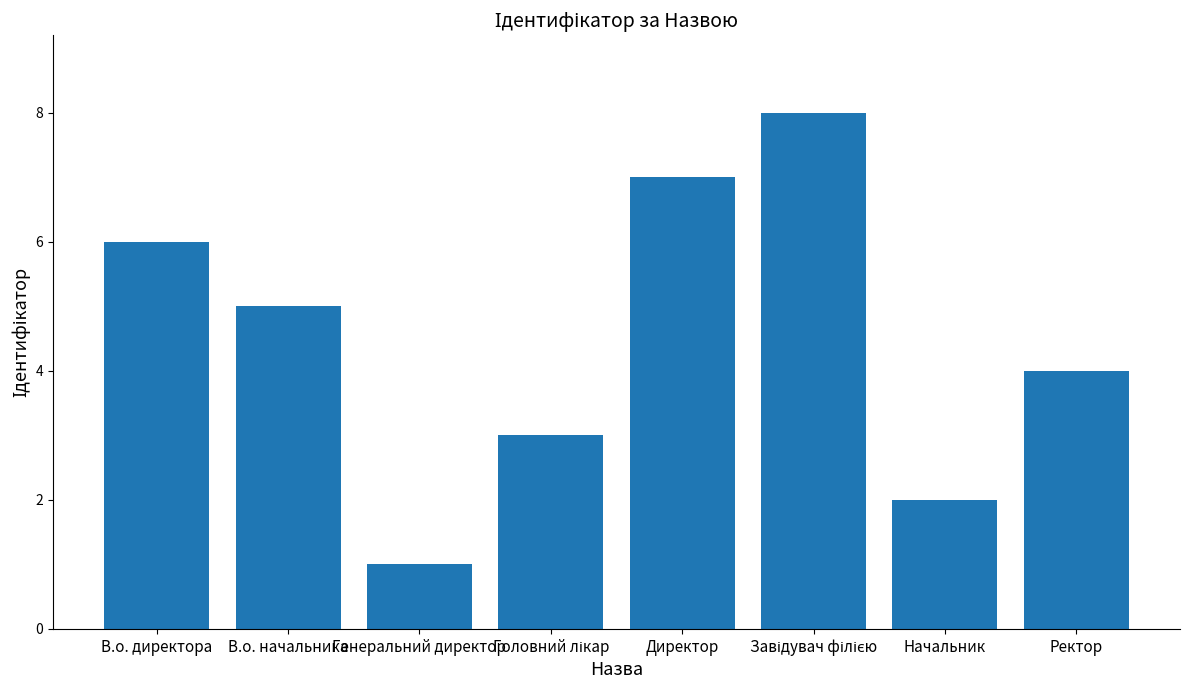

What position from the left is Начальник?

7